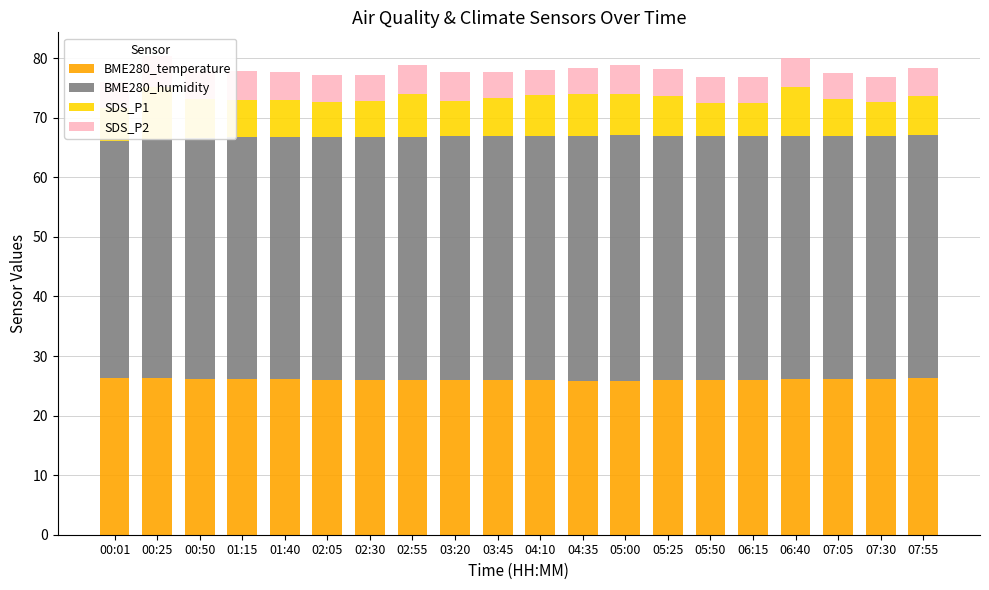

What value does the BME280_temperature series have at 03:45?

25.9